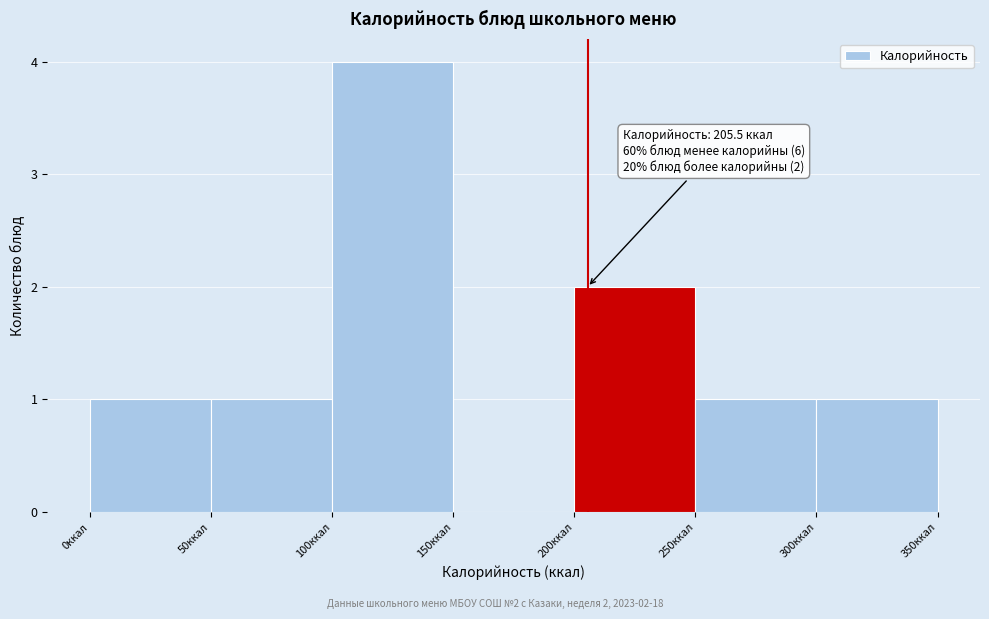

Which range on the x-axis has the tallest bar?

100 to 150